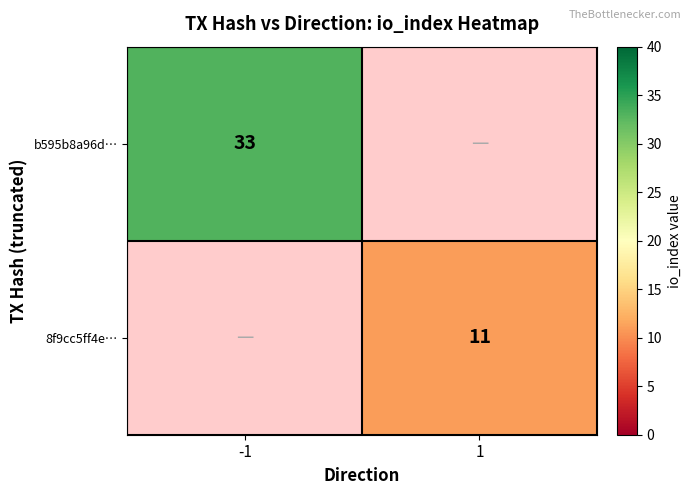

The b595b8a96d… series shows 14 at -1. True or false?

False